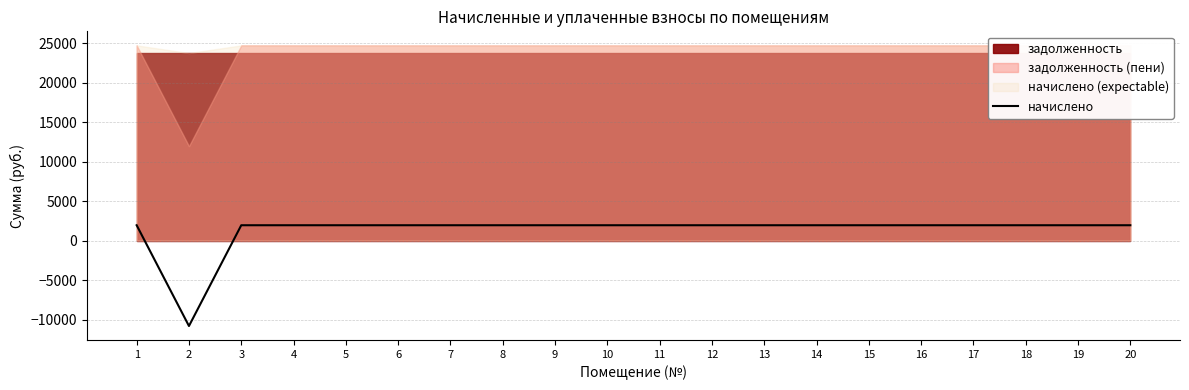

What is the sum of the values at 13 and 14?

3900.0